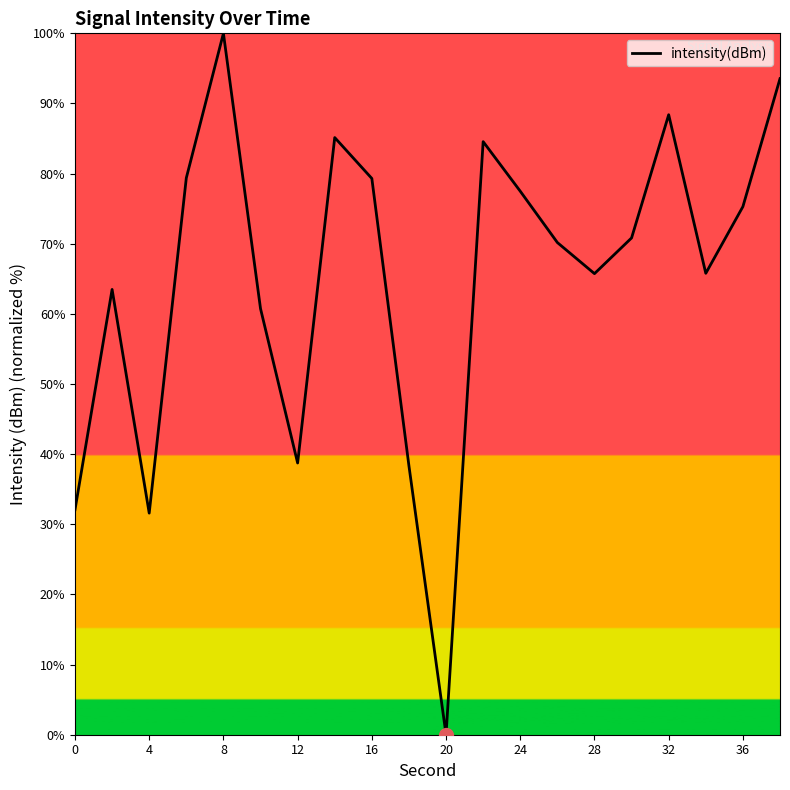

What is the difference between the maximum and minimum values?

100.0